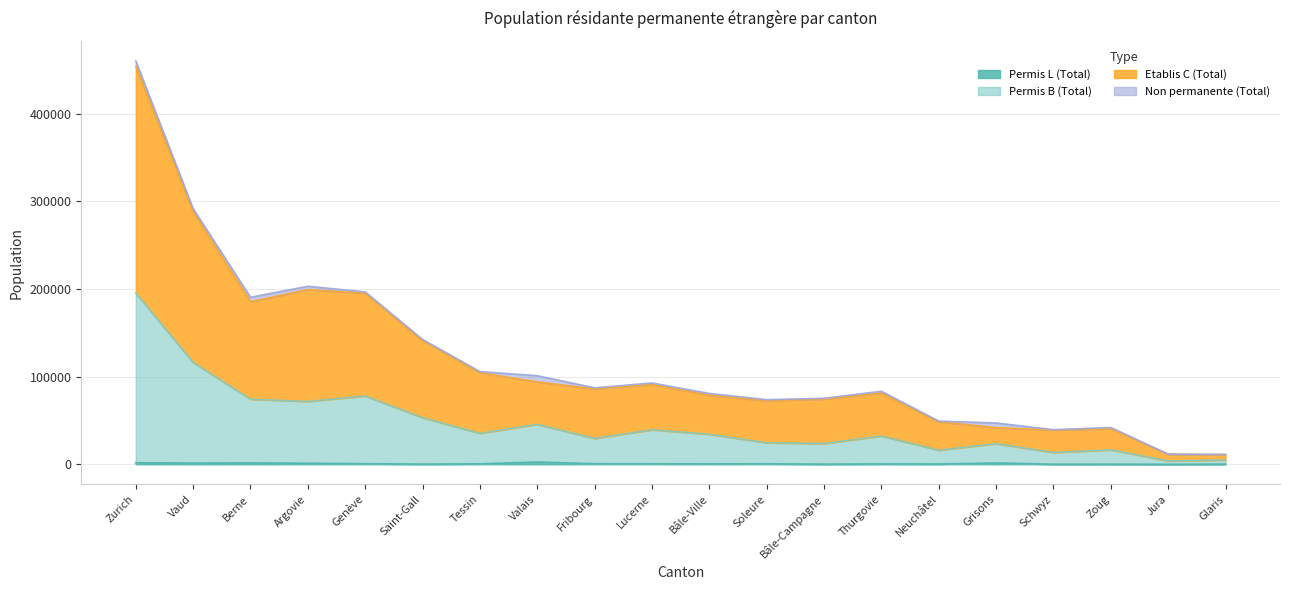

Which series changed the most between Genève and Neuchâtel?

Etablis C (Total)